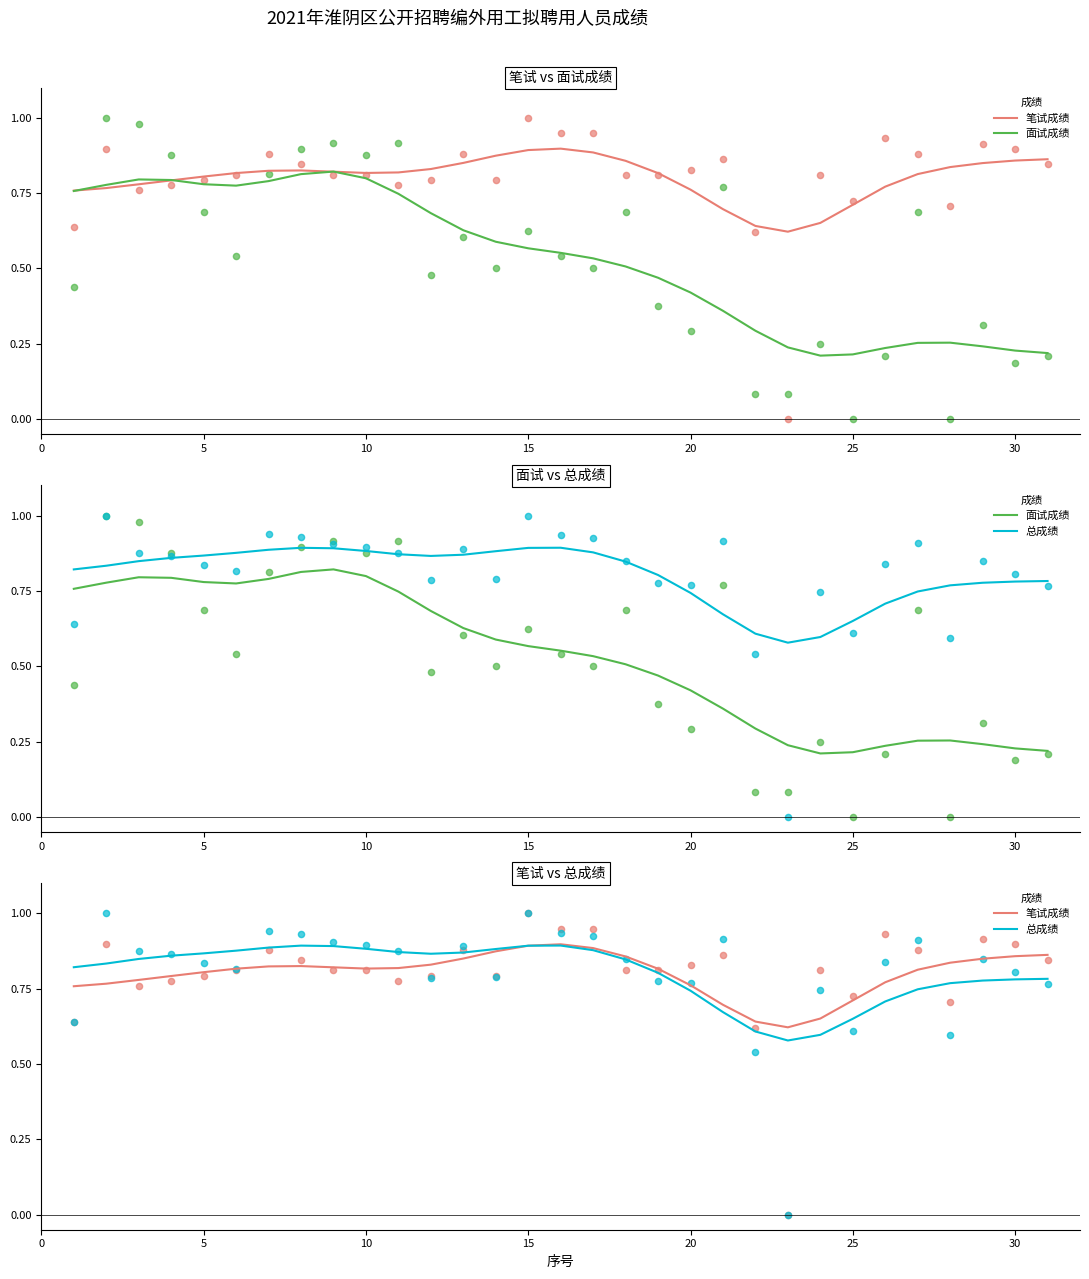

At how many categories does at least one series exceed 0?

31